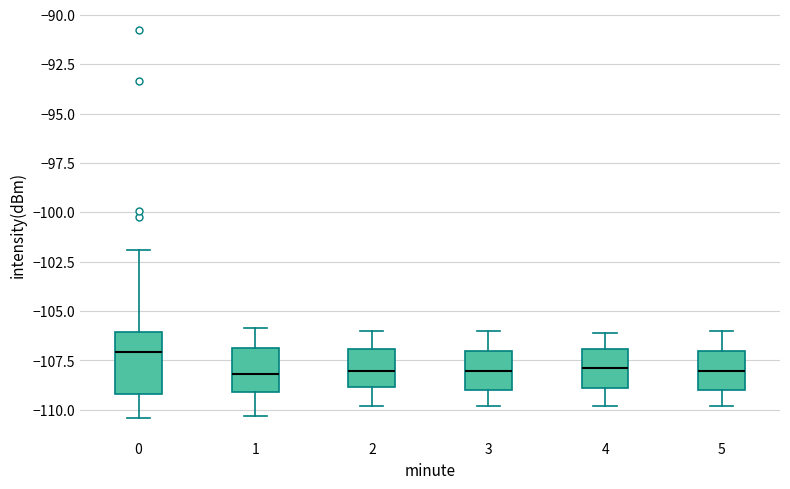

Which box's median line is the highest?

0